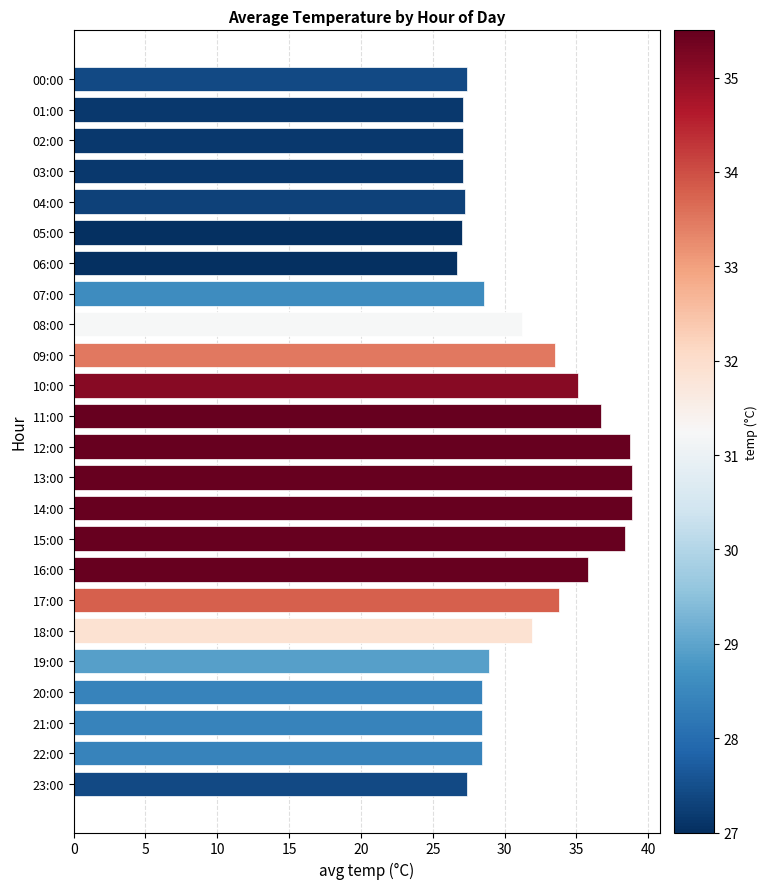

What position from the bottom is 14:00?

10